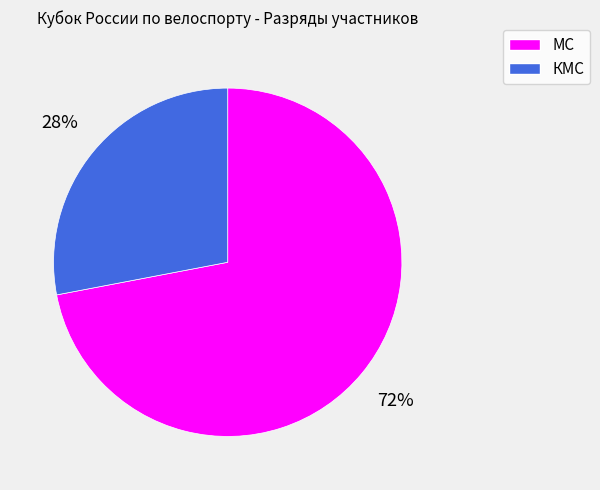

How many segments does this pie chart have?

2